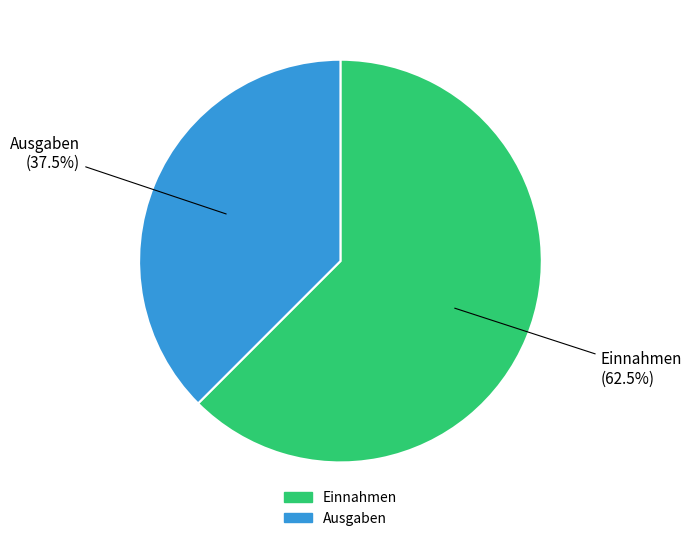

Rank the categories by value from lowest to highest.

Ausgaben, Einnahmen